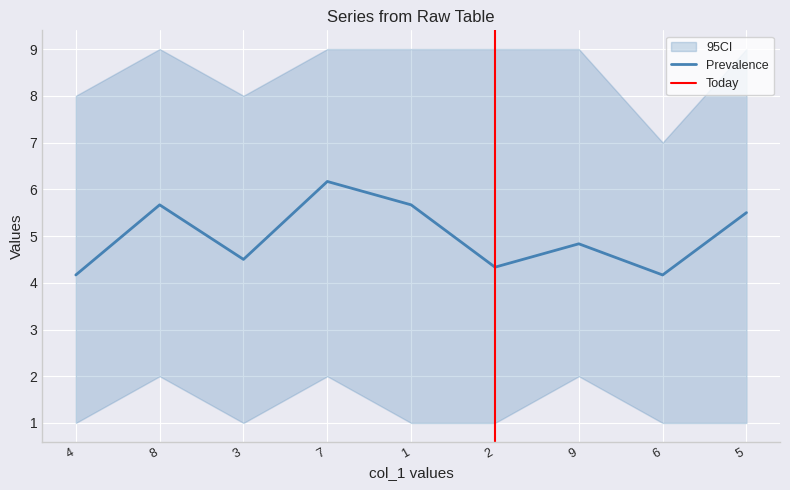

Where is Prevalence nearest to the value 5?

9